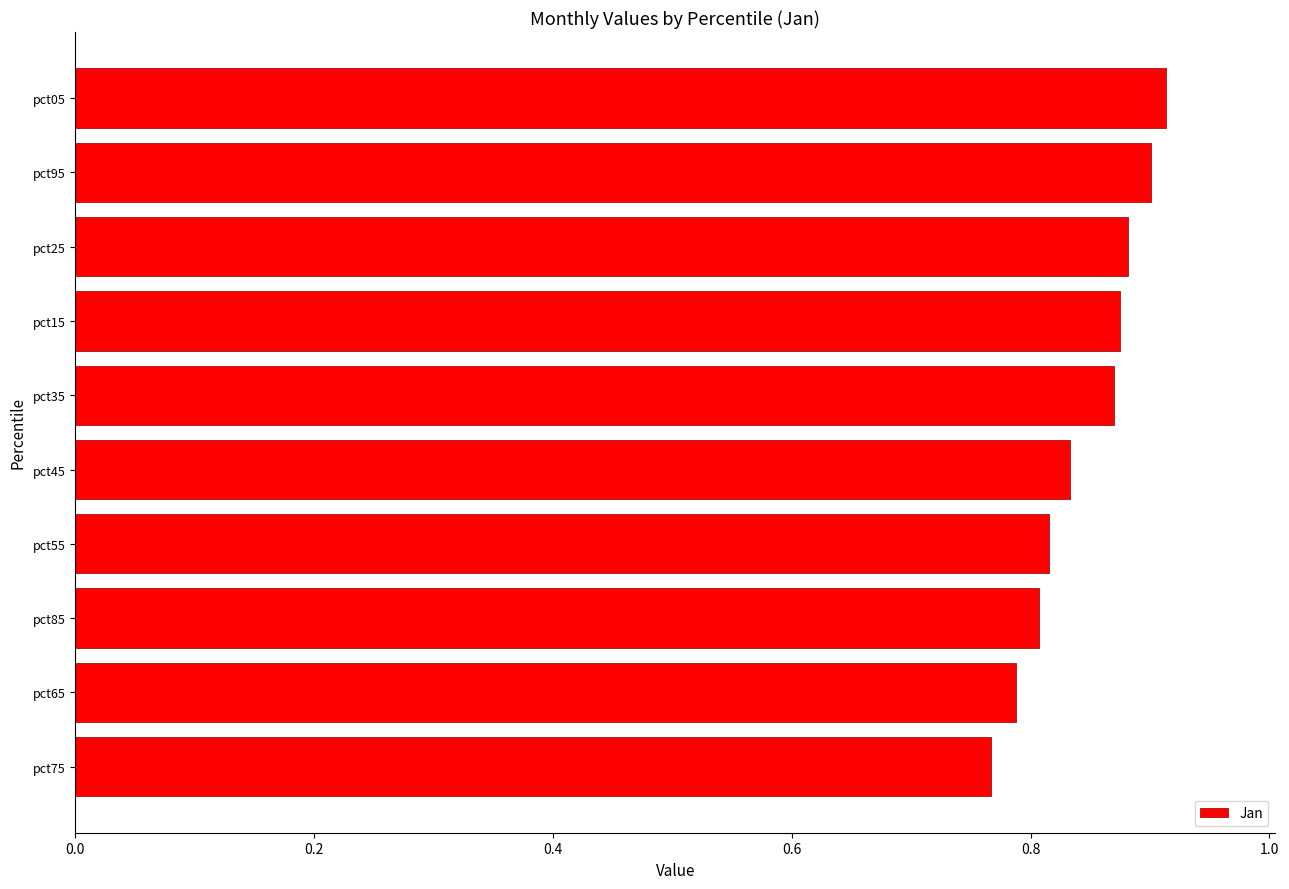

What is the label of the 10th bar from the top?

pct75